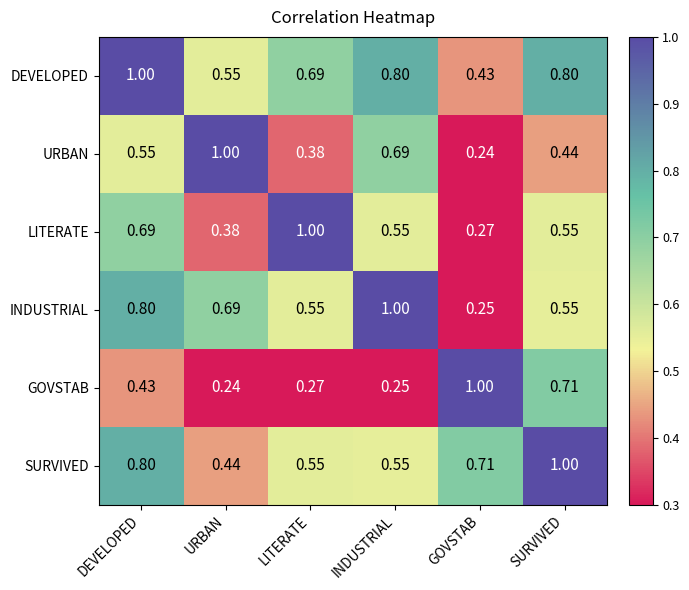

At GOVSTAB, list the series in order from largest to smallest.

GOVSTAB, SURVIVED, DEVELOPED, LITERATE, INDUSTRIAL, URBAN